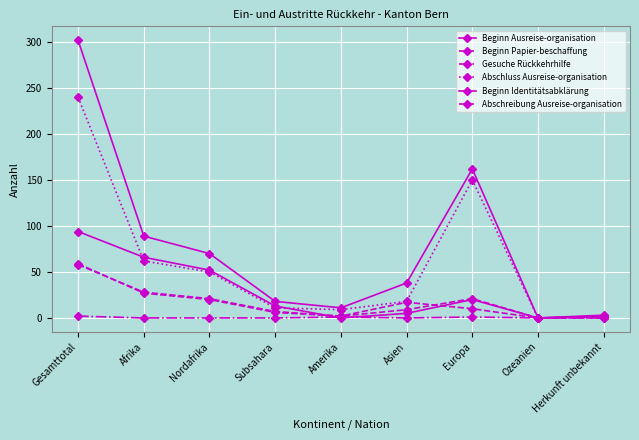

Which category has the highest value in the Gesuche Rückkehrhilfe series?

Gesamttotal